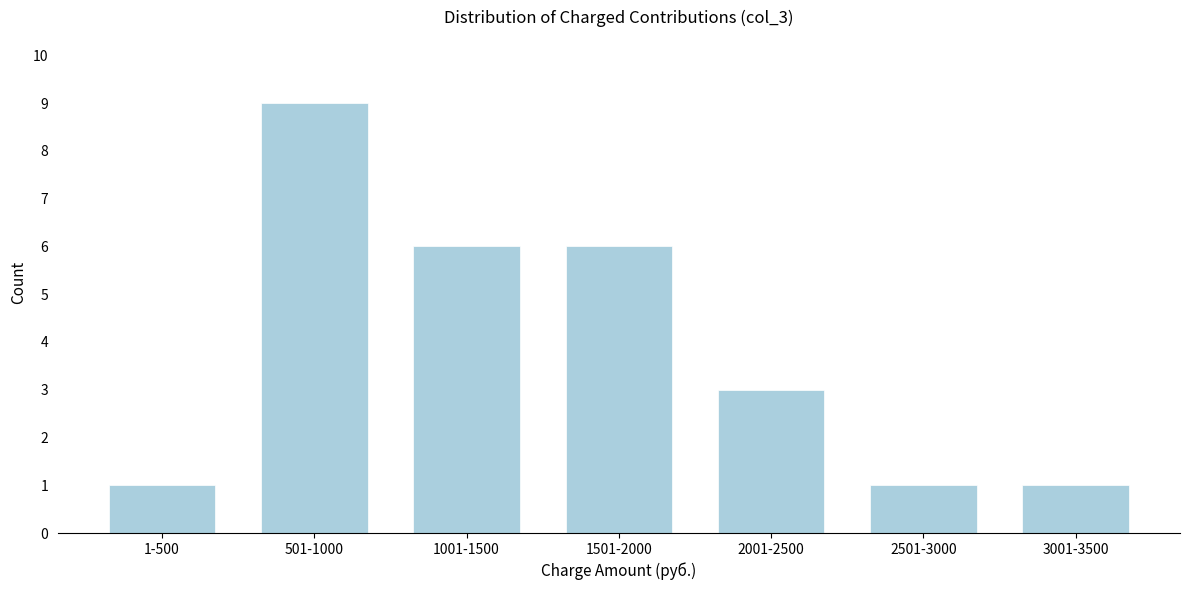

Reading left to right, transcribe all the data shown in this chart.

1	9	6	6	3	1	1